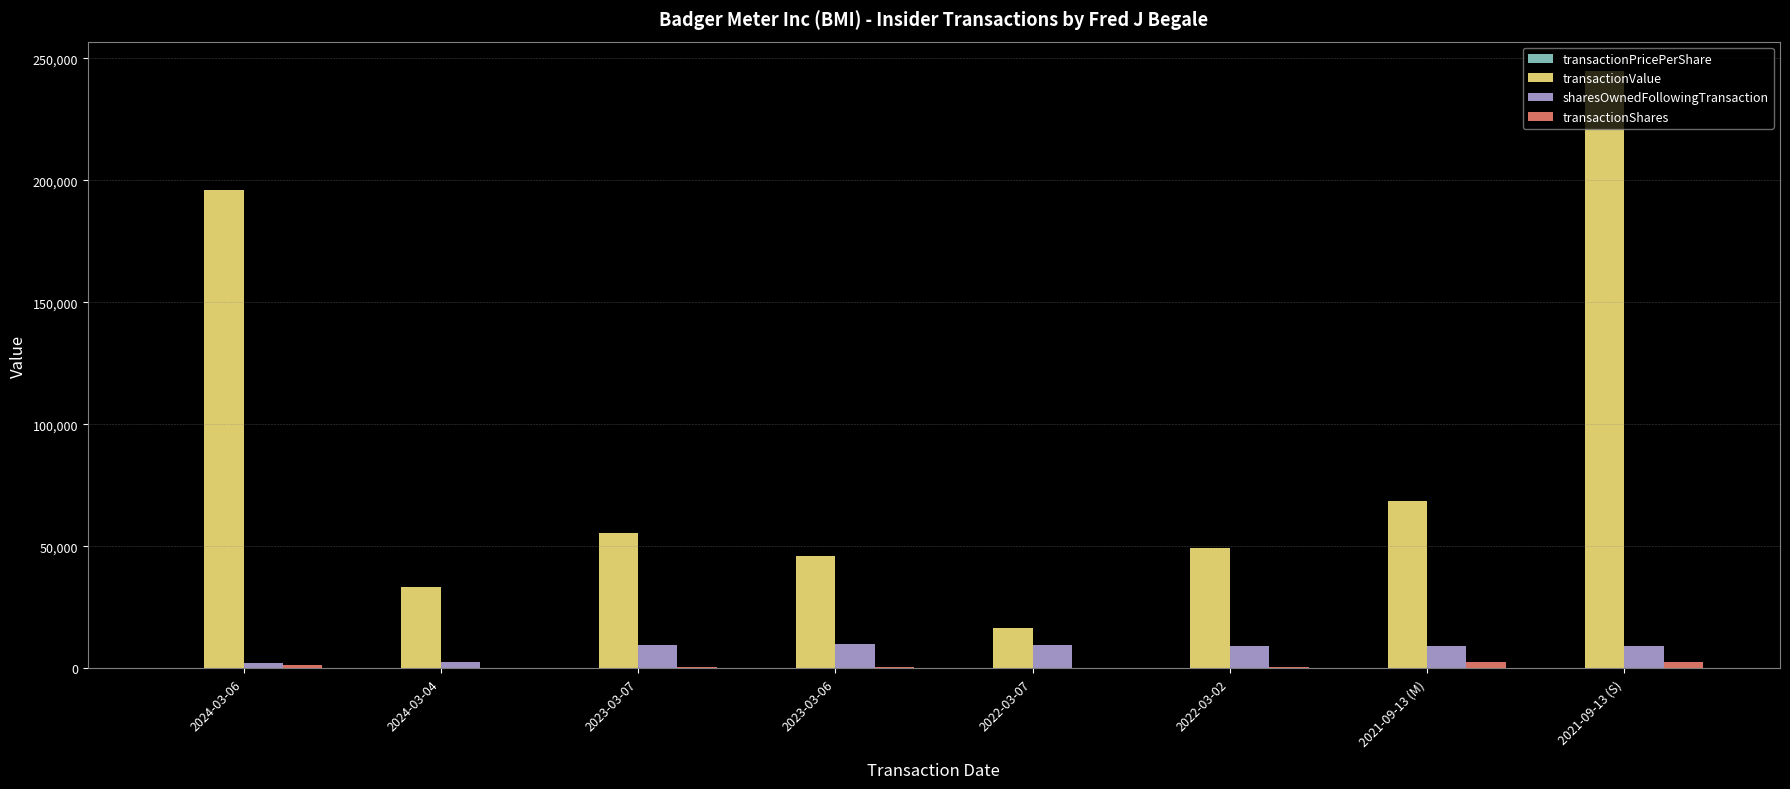

Which series has the largest total across all categories?

transactionValue